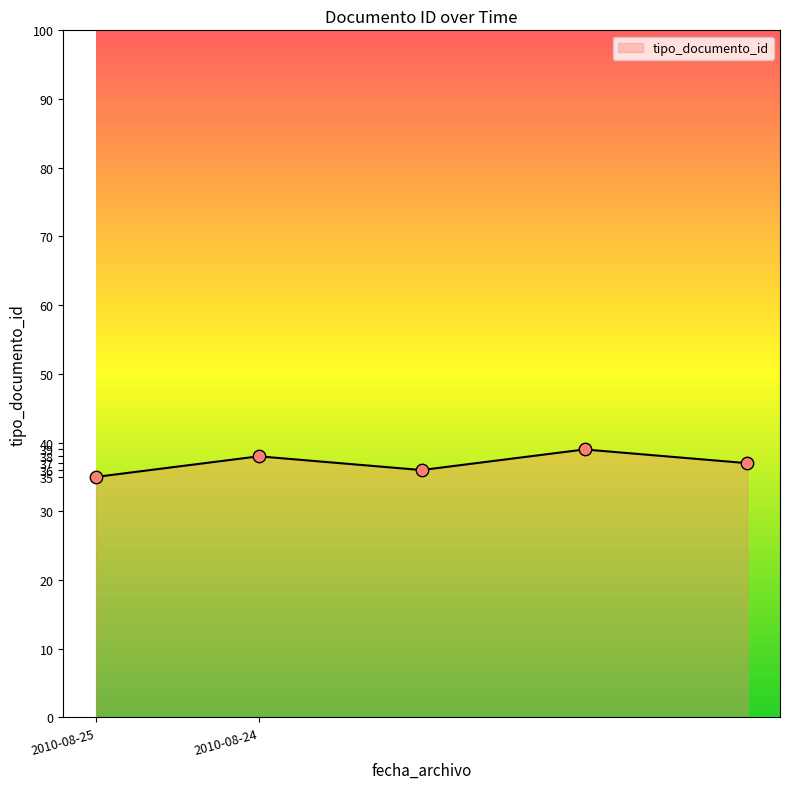

What is the smallest value displayed?

35